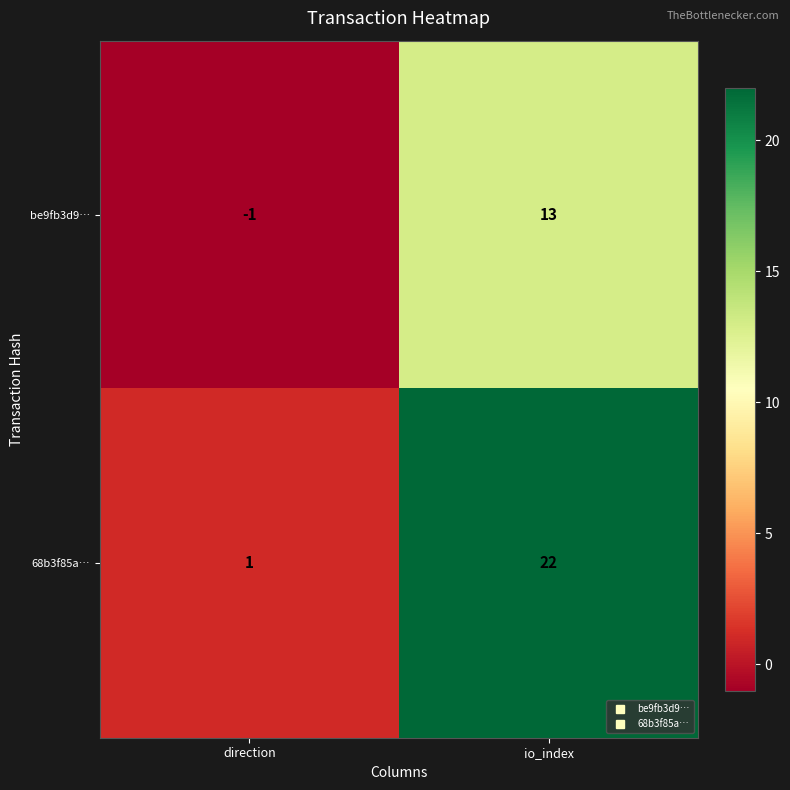

Reading left to right, extract all data points from this chart.

be9fb3d9…: direction=-1	io_index=13
68b3f85a…: direction=1	io_index=22